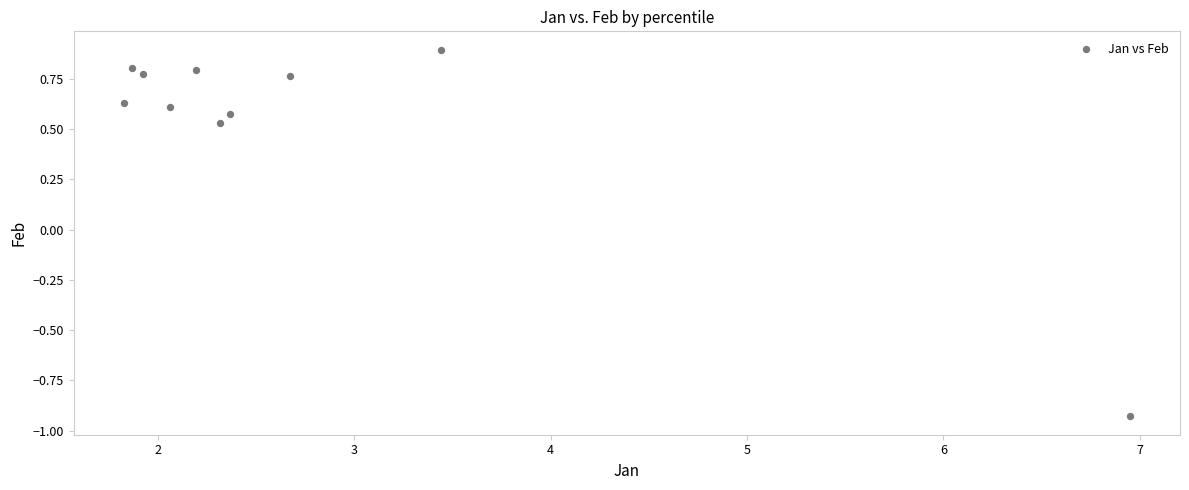

What is the range of X values (max minus min)?

5.1